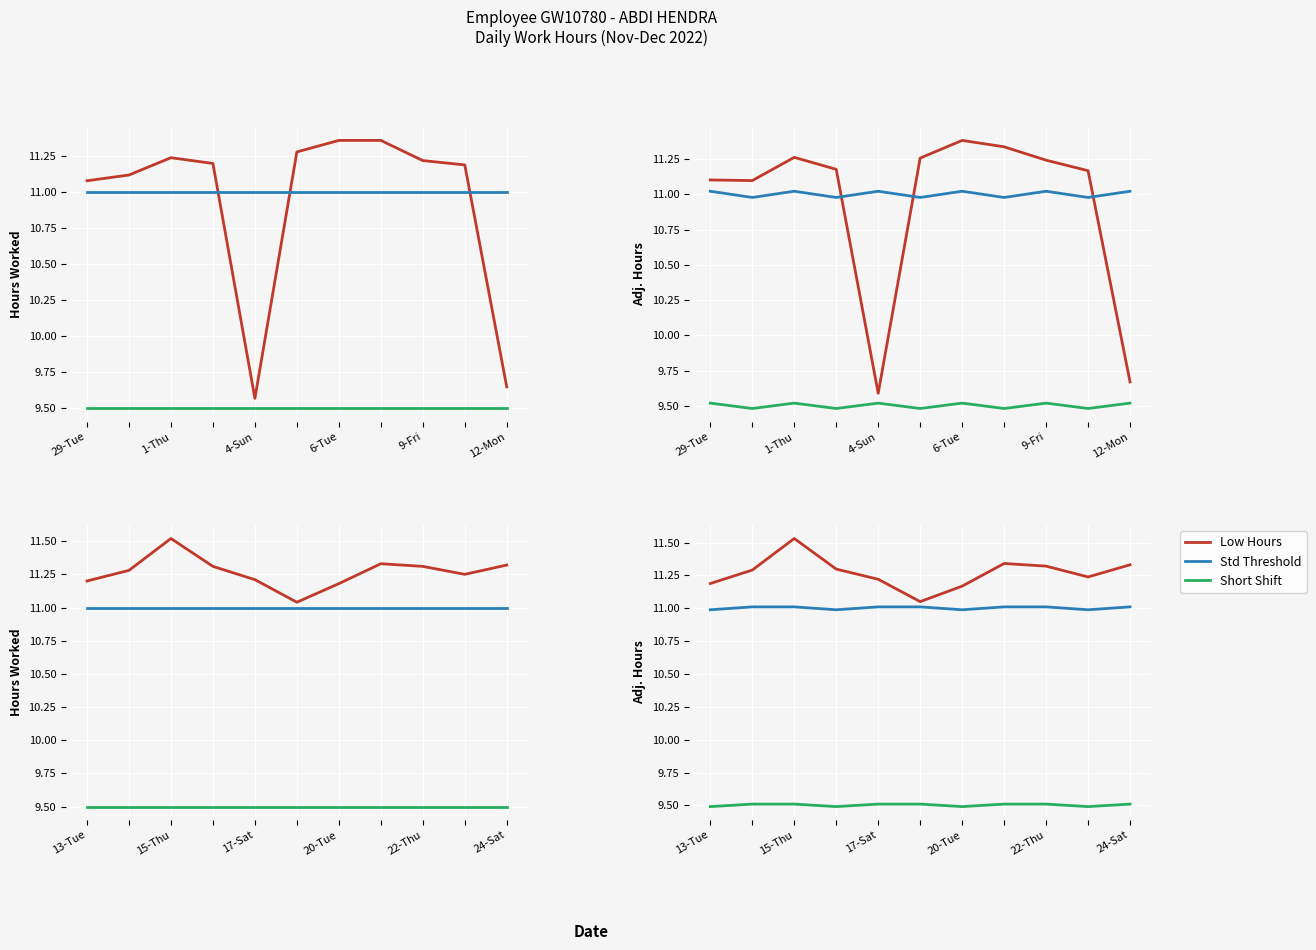

What is the sum of the Short Shift values at 12-Mon and 6?

19.0